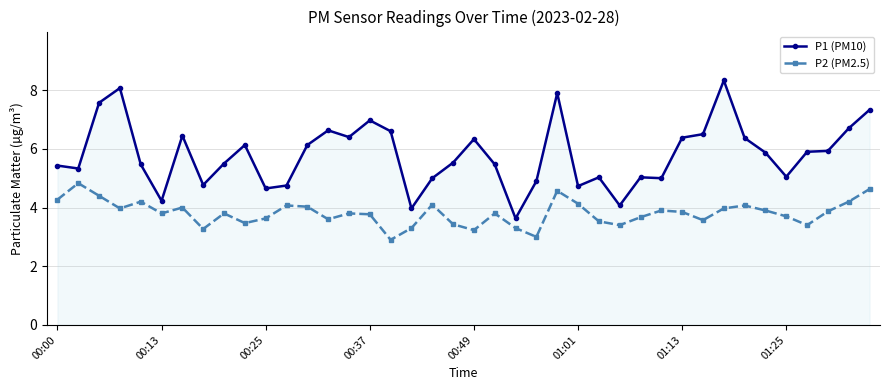

What is the highest value of the P2 (PM2.5) series?

4.8